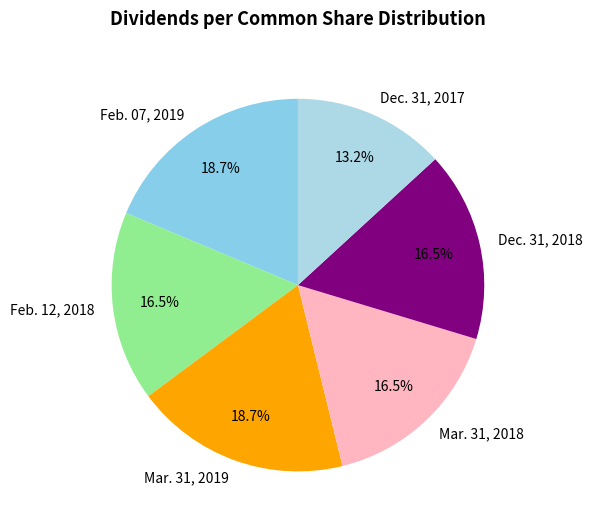

Between Dec. 31, 2017 and Feb. 07, 2019, which is larger?

Feb. 07, 2019